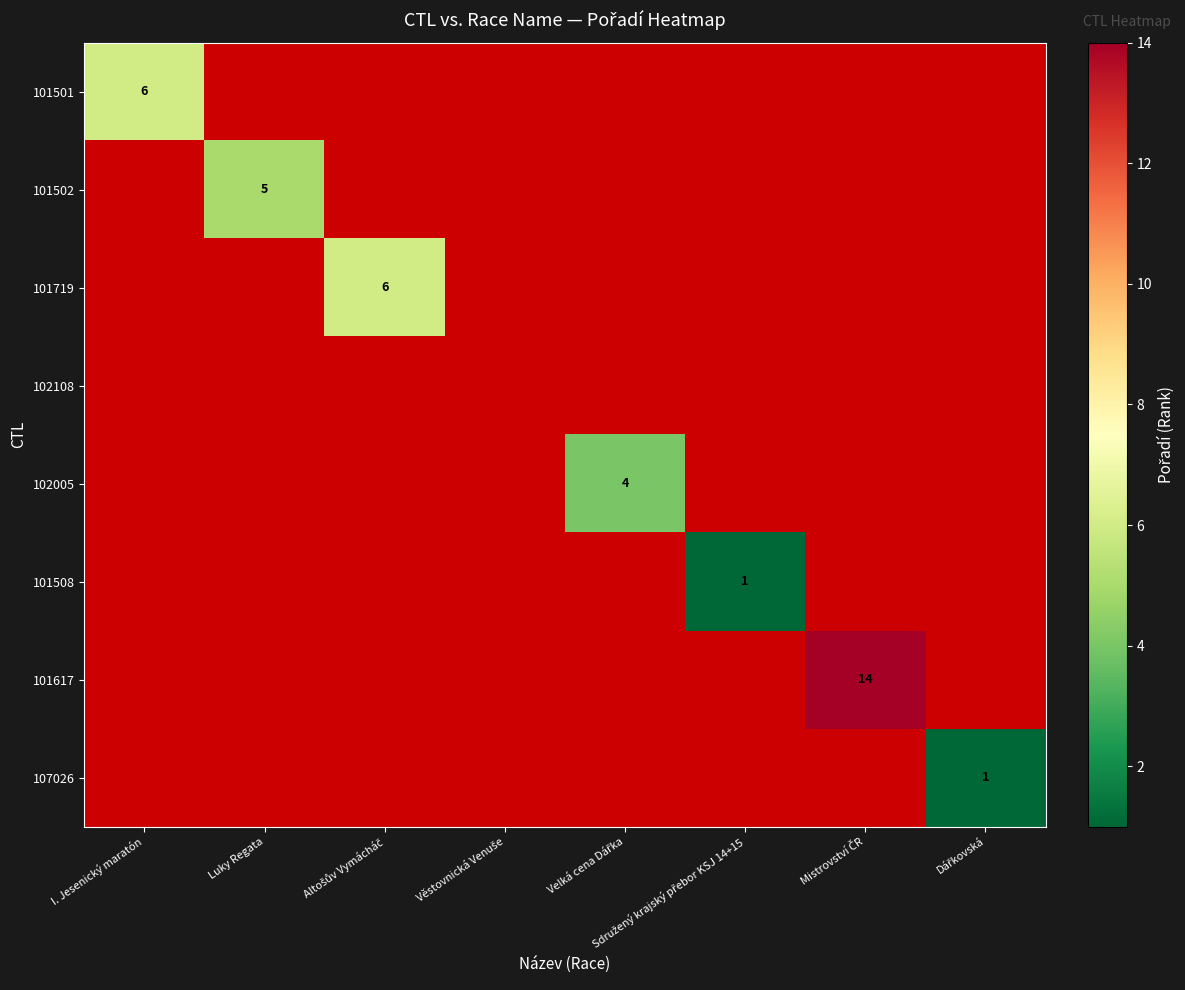

Between Věstovnická Venuše and Altošův Vymácháč, which is larger?

Altošův Vymácháč